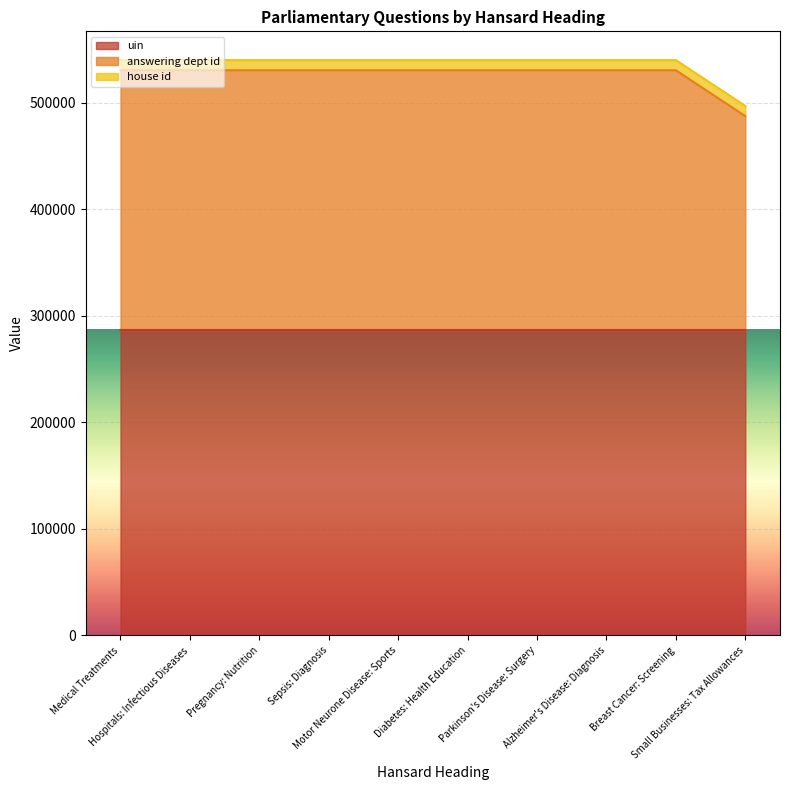

What is the label of the 5th point from the left?

Motor Neurone Disease: Sports